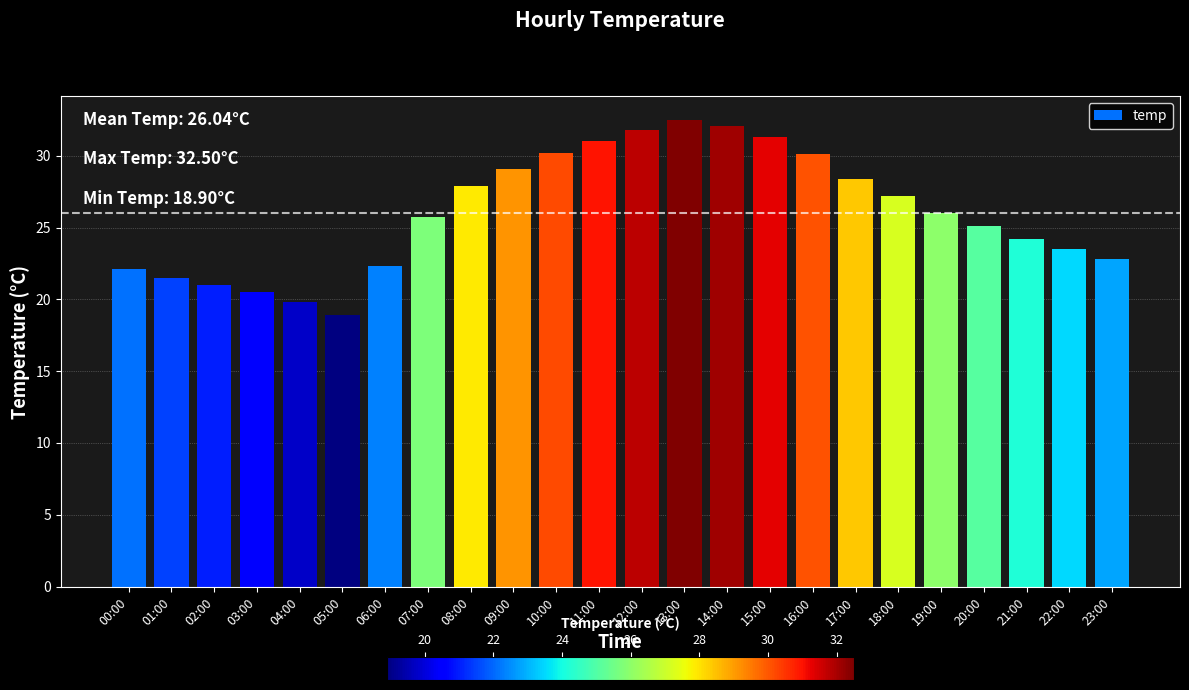

Where is the data nearest to the value 25?

20:00